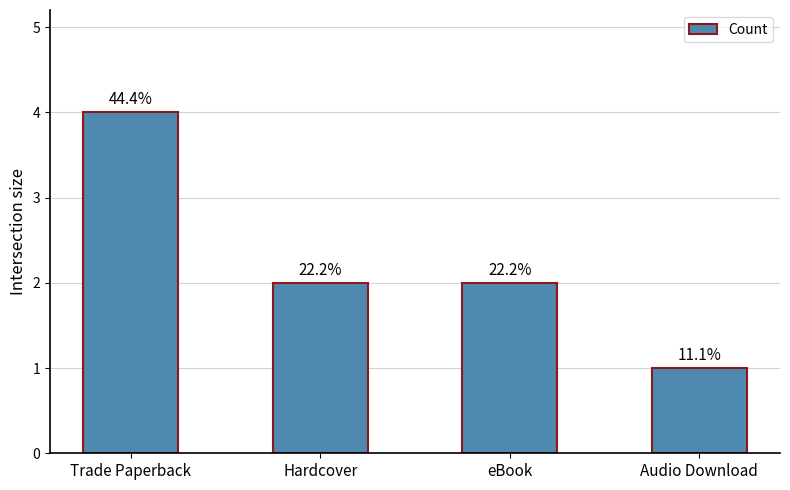

Count the values in the range 2 to 4.

3